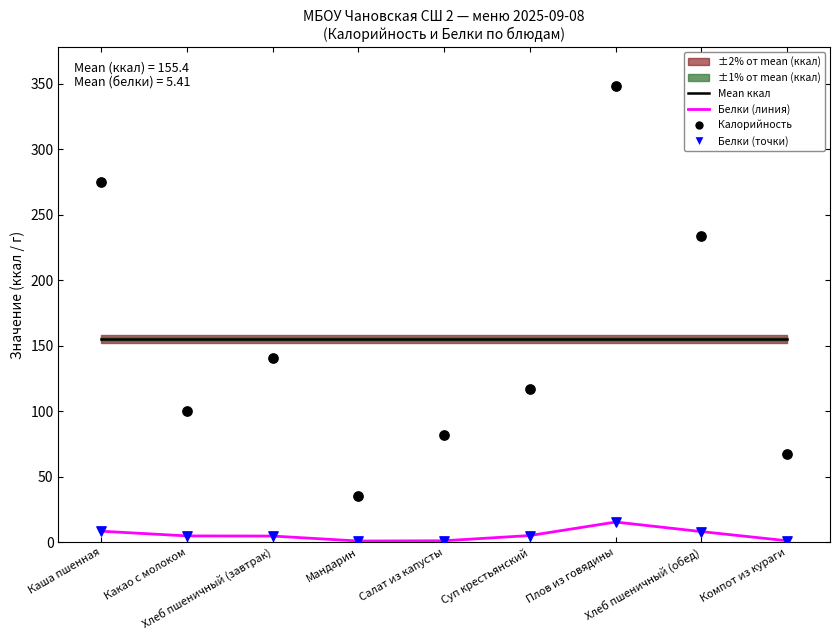

Which series has the largest total across all categories?

Калорийность